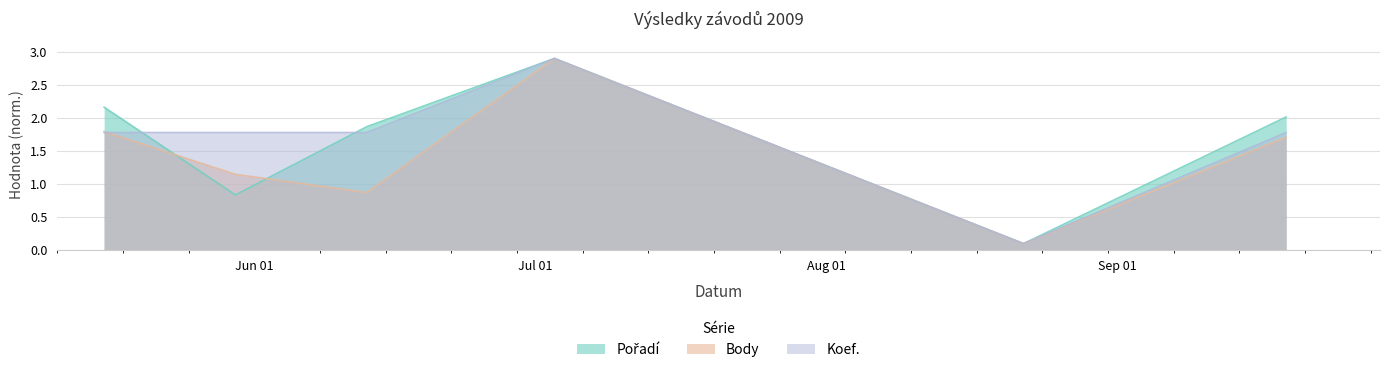

At which category is the sum across all series the highest?

2009-07-03